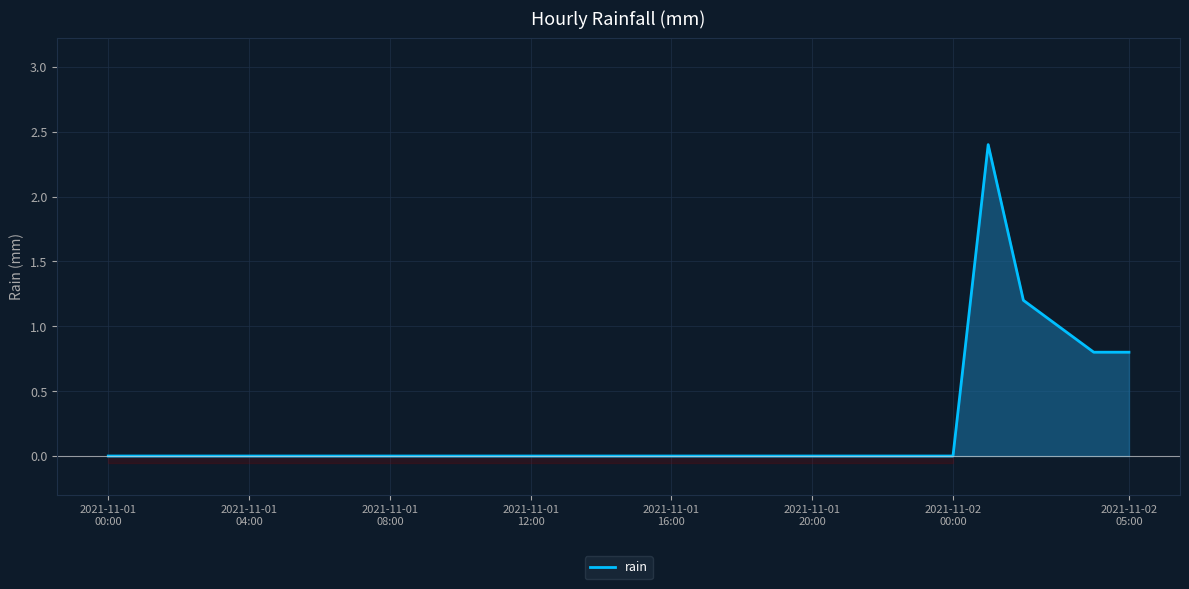

What is the maximum value for rain?

2.4